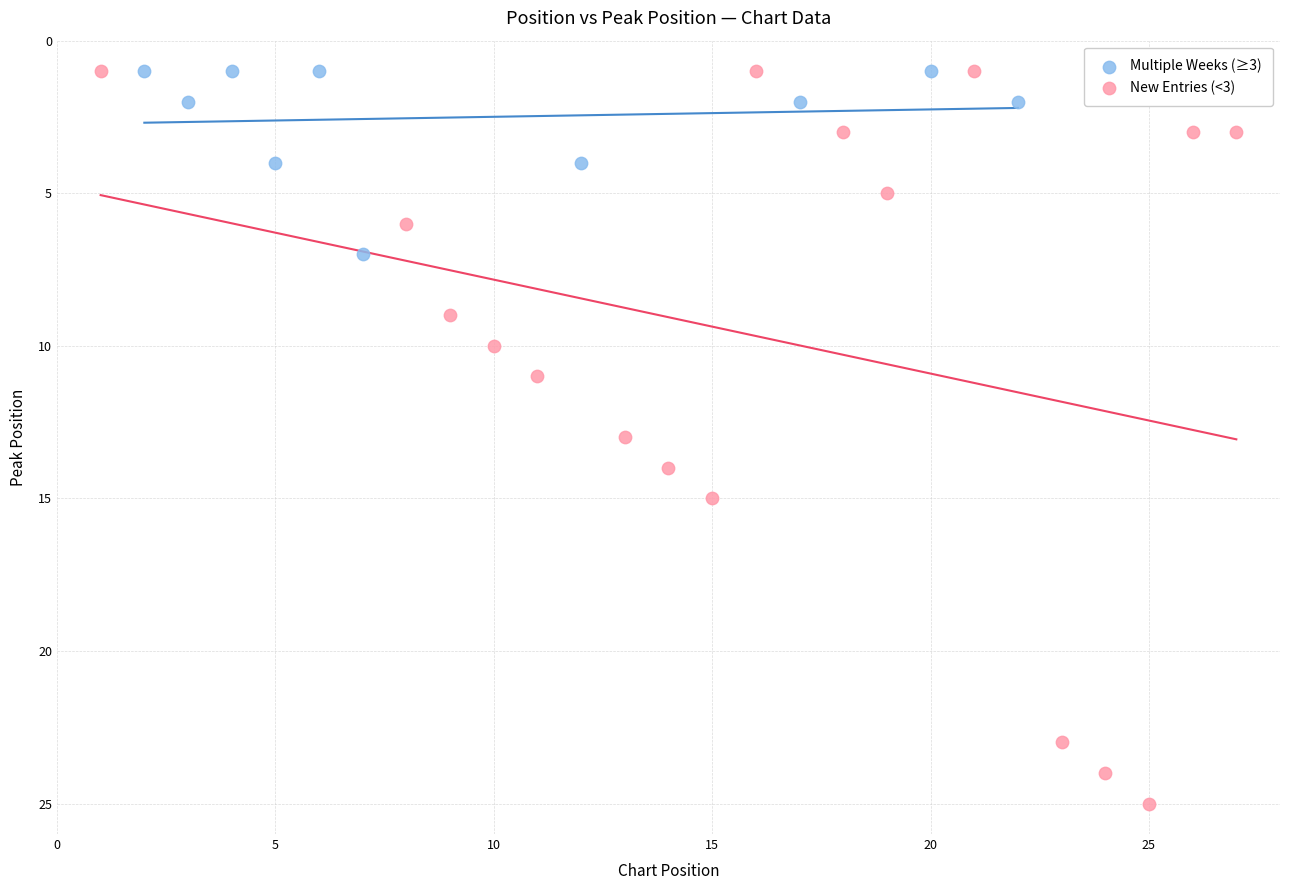

Which series reaches the maximum Y coordinate?

New Entries (<3)